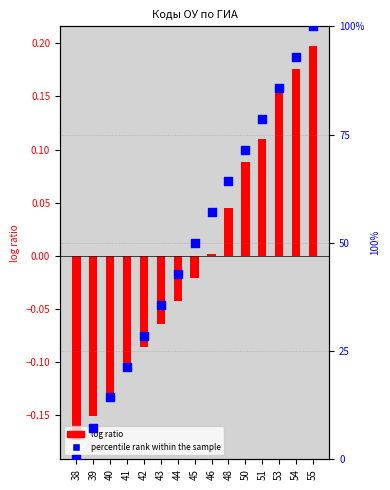

Which series has the widest spread of Y values?

percentile rank within the sample